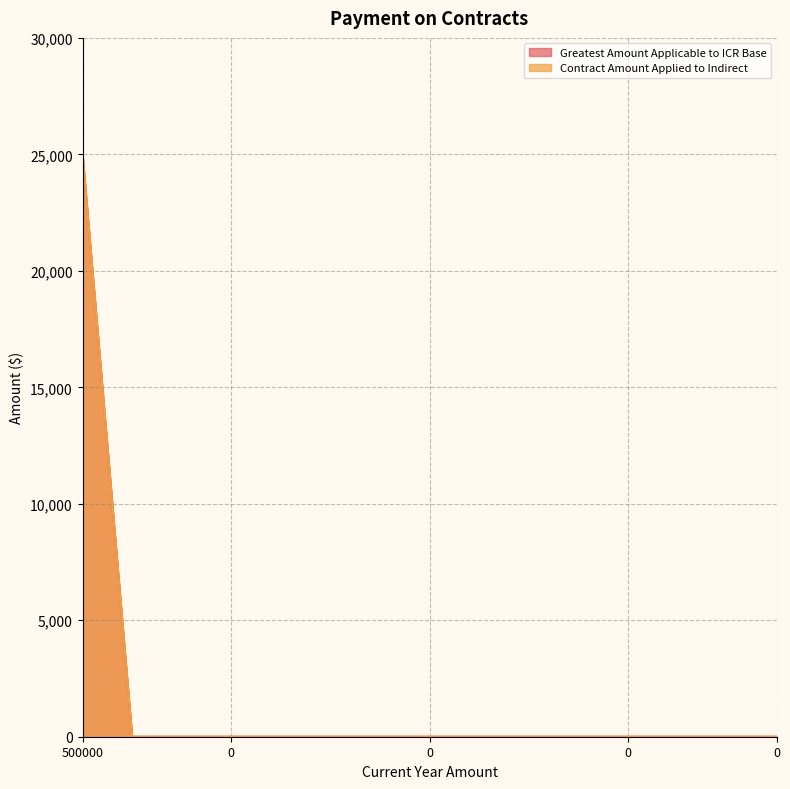

Reading left to right, list all the values displayed in this chart.

Greatest Amount Applicable to ICR Base: 25000	0	0	0	0	0	0	0	0	0	0	0	0	0	0
Contract Amount Applied to Indirect: 25000	0	0	0	0	0	0	0	0	0	0	0	0	0	0